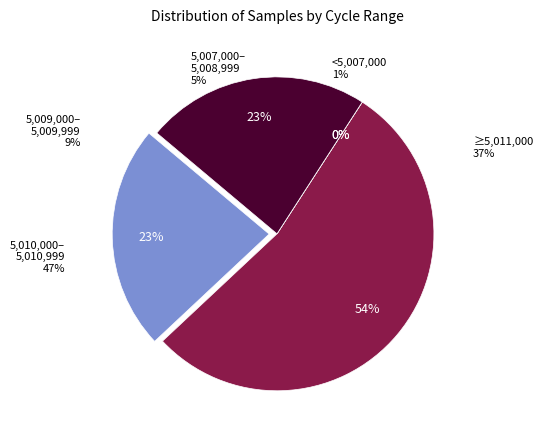

True or false: 28/20574 accounts for 1% of the total.

False